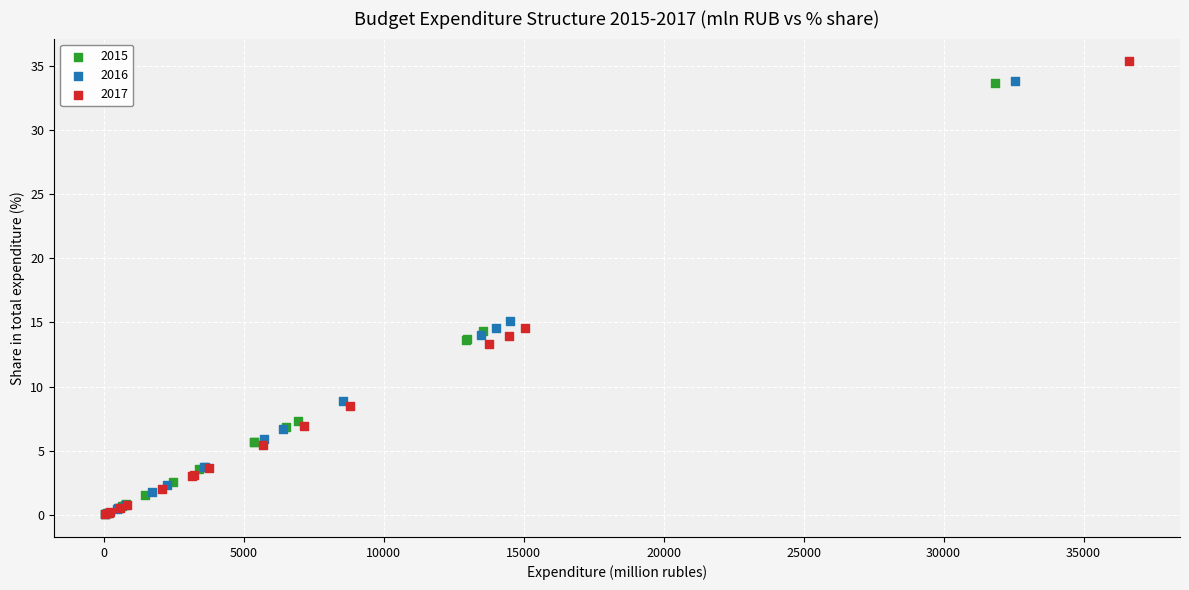

Which series has the largest Y range (max minus min)?

2017